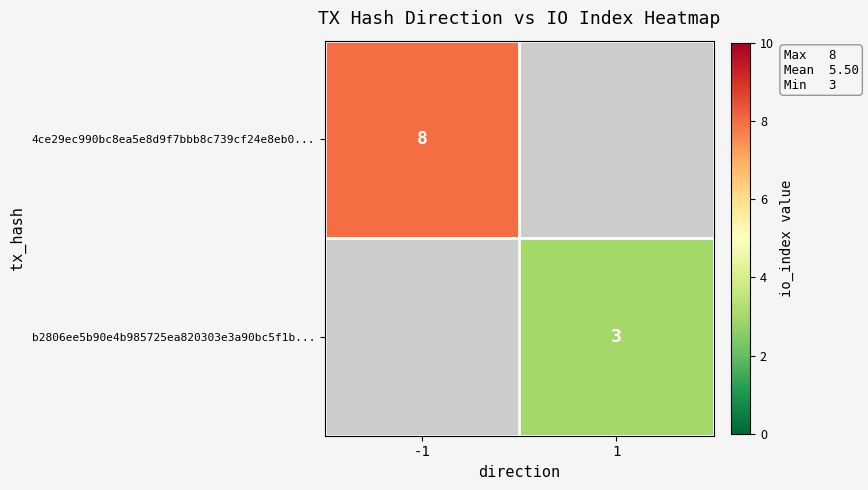

The value of b2806ee5b90e4b985725ea820303e3a90bc5f1b... at 1 is 3. True or false?

True